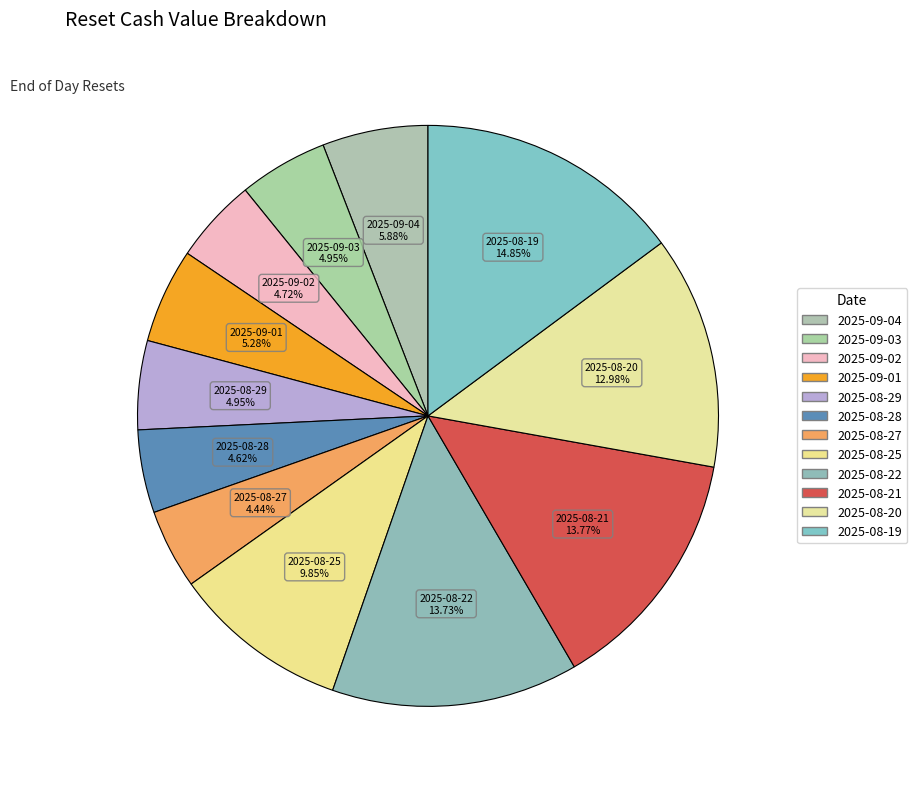

Count the number of slices in the pie.

12